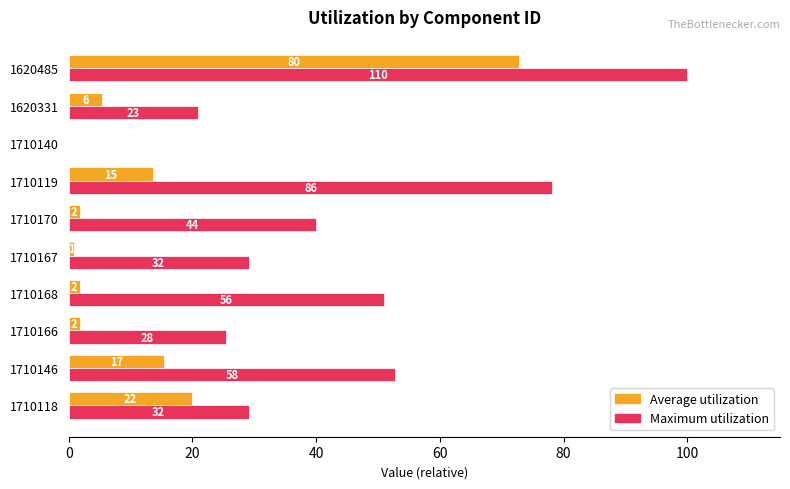

What is the difference between the second highest and second lowest values in the Maximum utilization series?

57.3